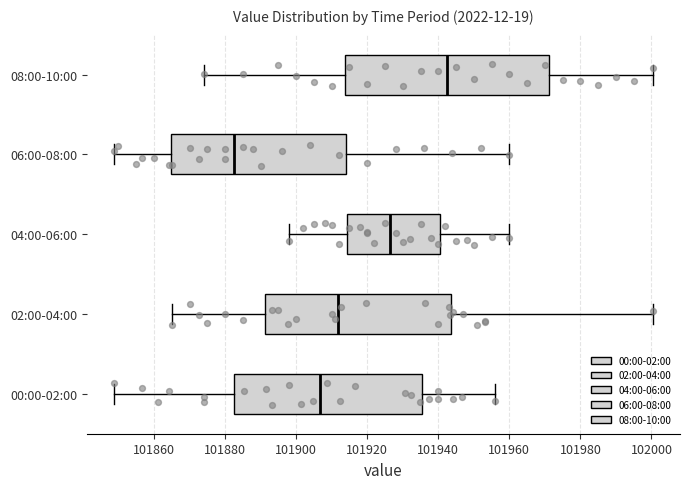

Reading bottom to top, transcribe this box plot: for each box, give where its median line is, the range the box spans, and where its two whiskers end, as read against the x-axis. The values are not printed on the chart, so give them approximately, as read against the axis.

00:00-02:00: median 101906, box 101882 to 101936, whiskers 101848 to 101956
02:00-04:00: median 101912, box 101892 to 101944, whiskers 101866 to 102000
04:00-06:00: median 101926, box 101914 to 101940, whiskers 101898 to 101960
06:00-08:00: median 101882, box 101864 to 101914, whiskers 101848 to 101960
08:00-10:00: median 101942, box 101914 to 101972, whiskers 101874 to 102000